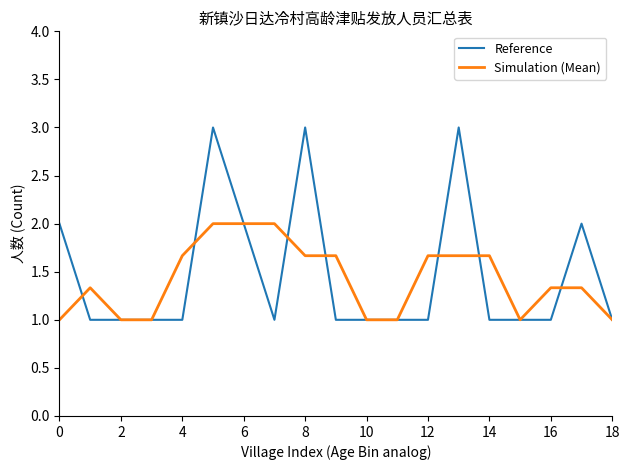

Which series has the widest spread of values?

Reference